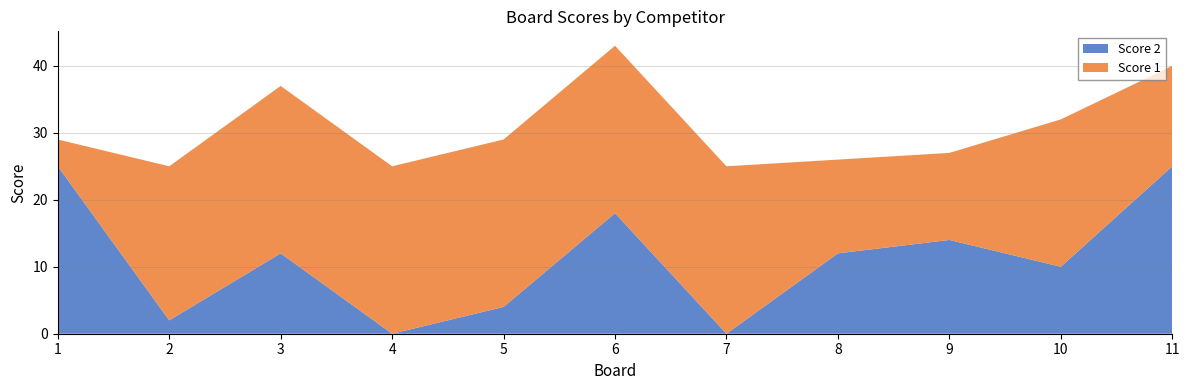

Reading left to right, extract all data points from this chart.

Score 1: 1=4	2=23	3=25	4=25	5=25	6=25	7=25	8=14	9=13	10=22	11=15
Score 2: 1=25	2=2	3=12	4=0	5=4	6=18	7=0	8=12	9=14	10=10	11=25